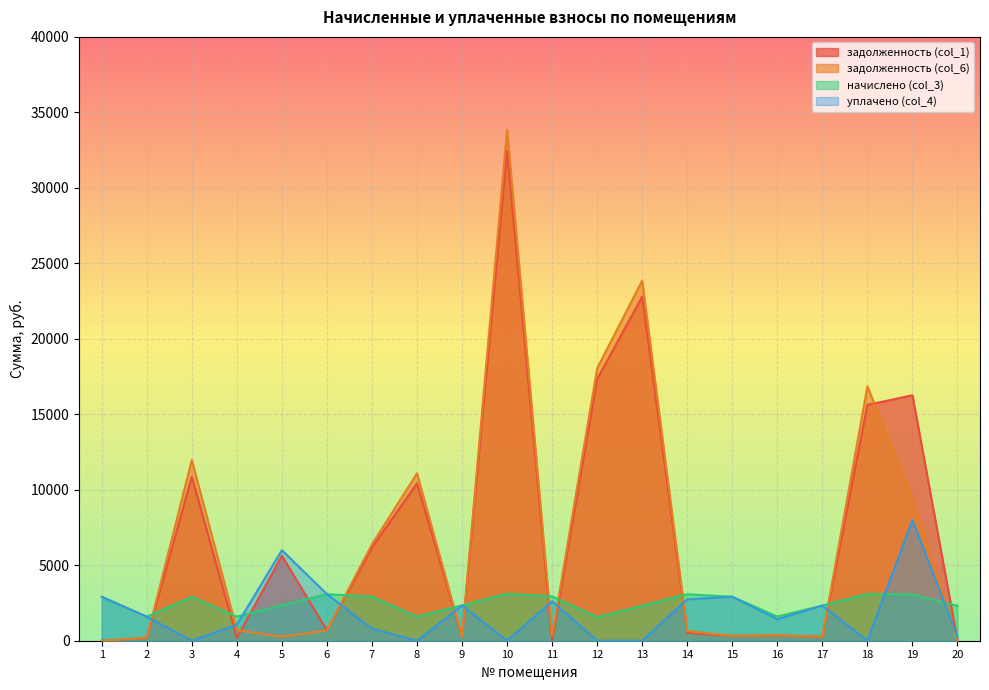

What is the difference between the highest and lowest values at 8?

11088.0